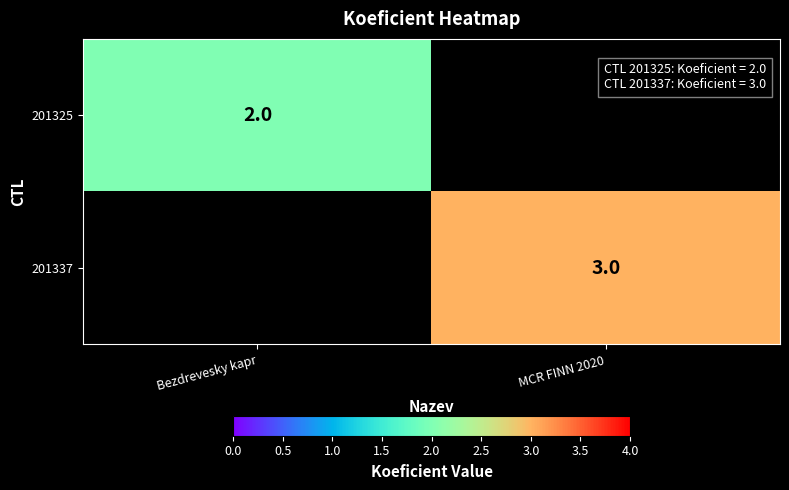

The 201337 series shows 3 at MCR FINN 2020. True or false?

True